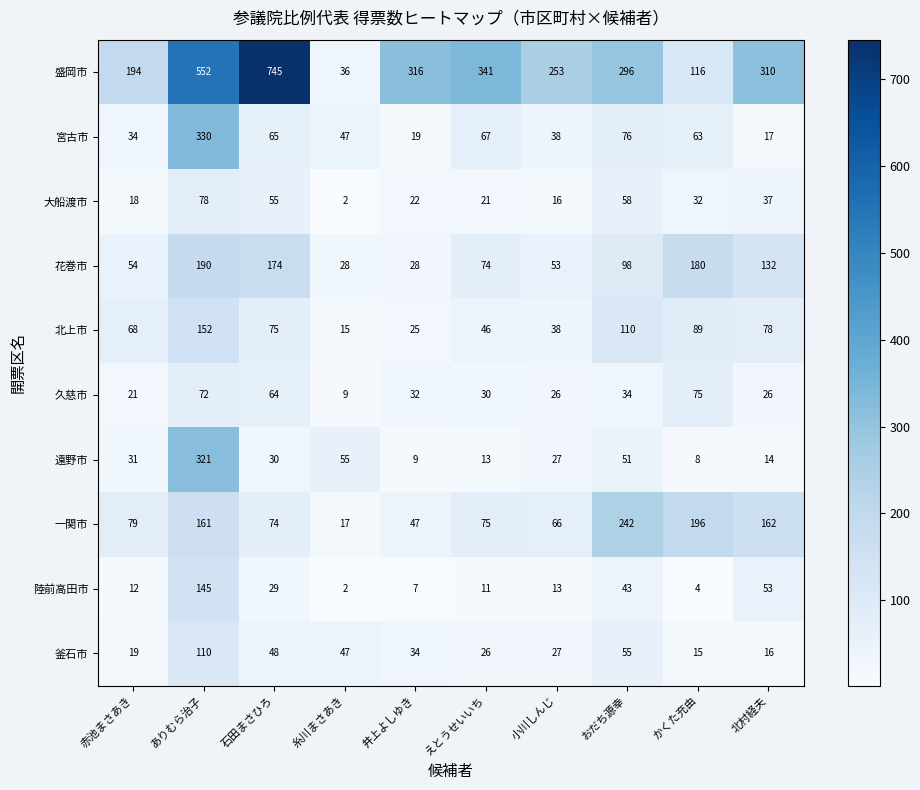

What is the sum of the 宮古市 values at 石田まさひろ and えとうせいいち?

132